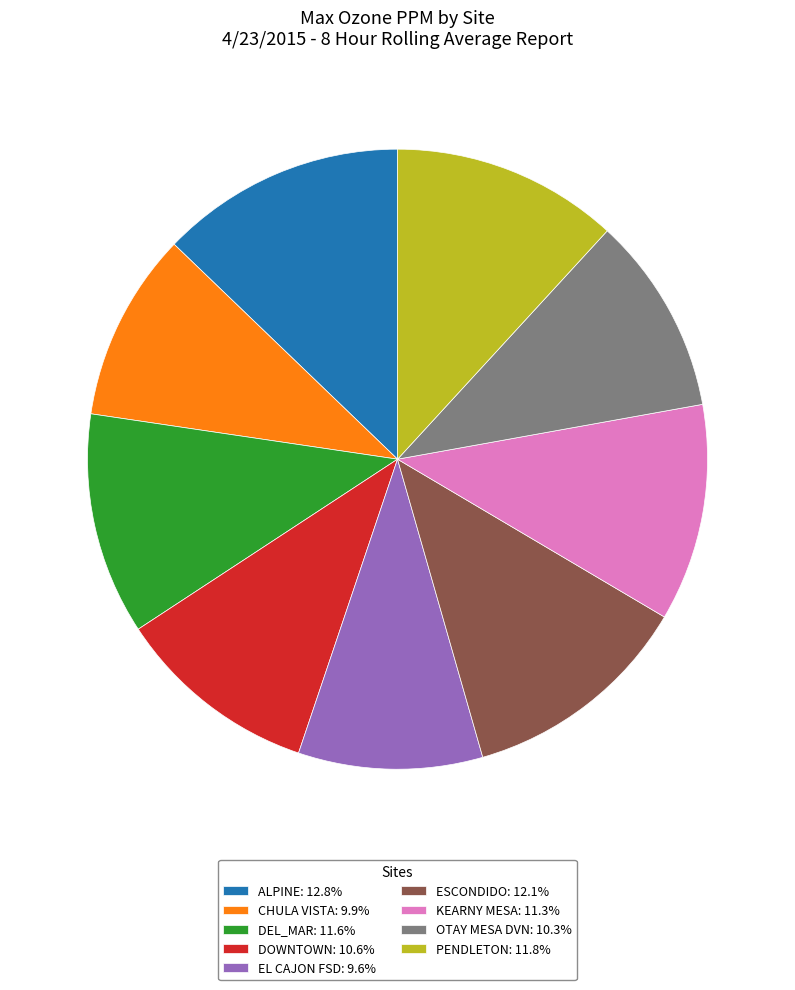

Combined, do EL CAJON FSD: 9.6% and ALPINE: 12.8% account for over 50%?

No